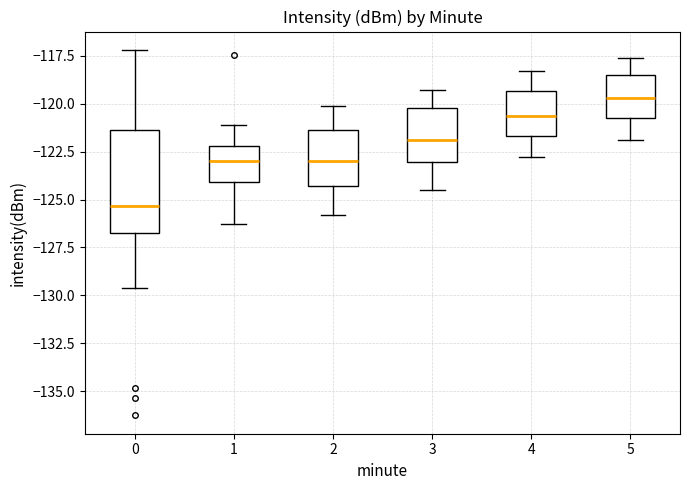

Reading left to right, read every box against the y-axis: the position of its median line, the range the box covers, and the ends of its whiskers. The values are not printed on the chart, so give them approximately, as read against the axis.

0: median -125.5, box -126.5 to -121.5, whiskers -129.5 to -117.0
1: median -123.0, box -124.0 to -122.0, whiskers -126.5 to -121.0
2: median -123.0, box -124.5 to -121.5, whiskers -126.0 to -120.0
3: median -122.0, box -123.0 to -120.0, whiskers -124.5 to -119.5
4: median -120.5, box -121.5 to -119.5, whiskers -123.0 to -118.5
5: median -119.5, box -120.5 to -118.5, whiskers -122.0 to -117.5